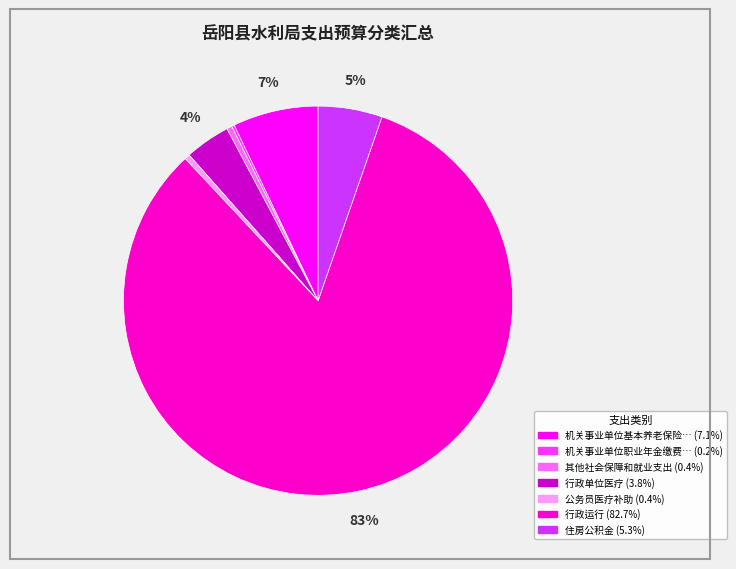

To the nearest percent, what is the average slice percentage?

14%